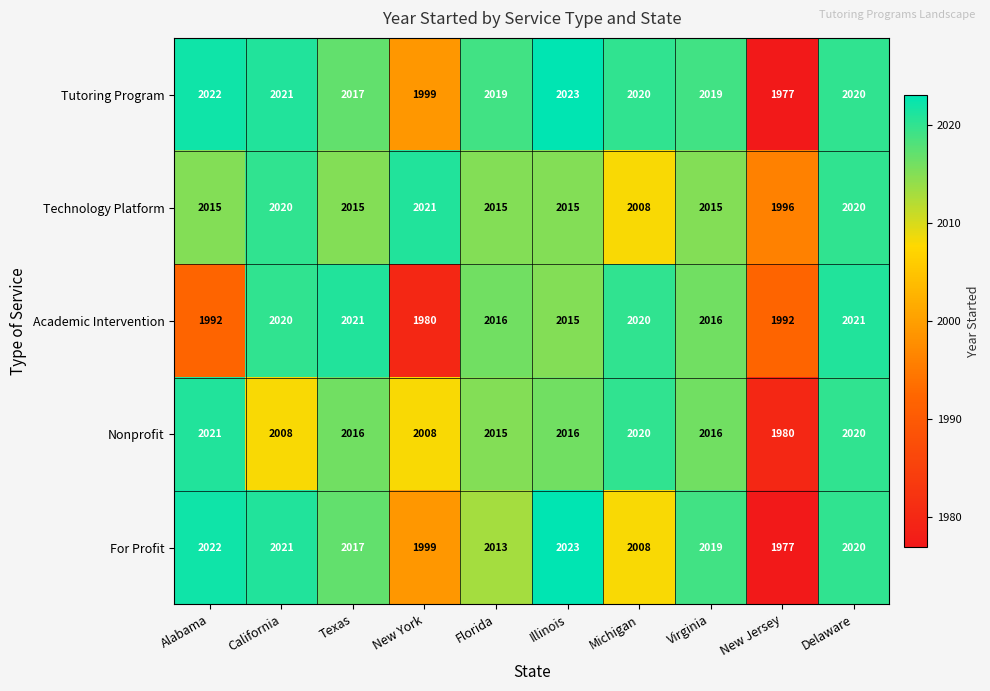

Which series has the largest total across all categories?

Technology Platform